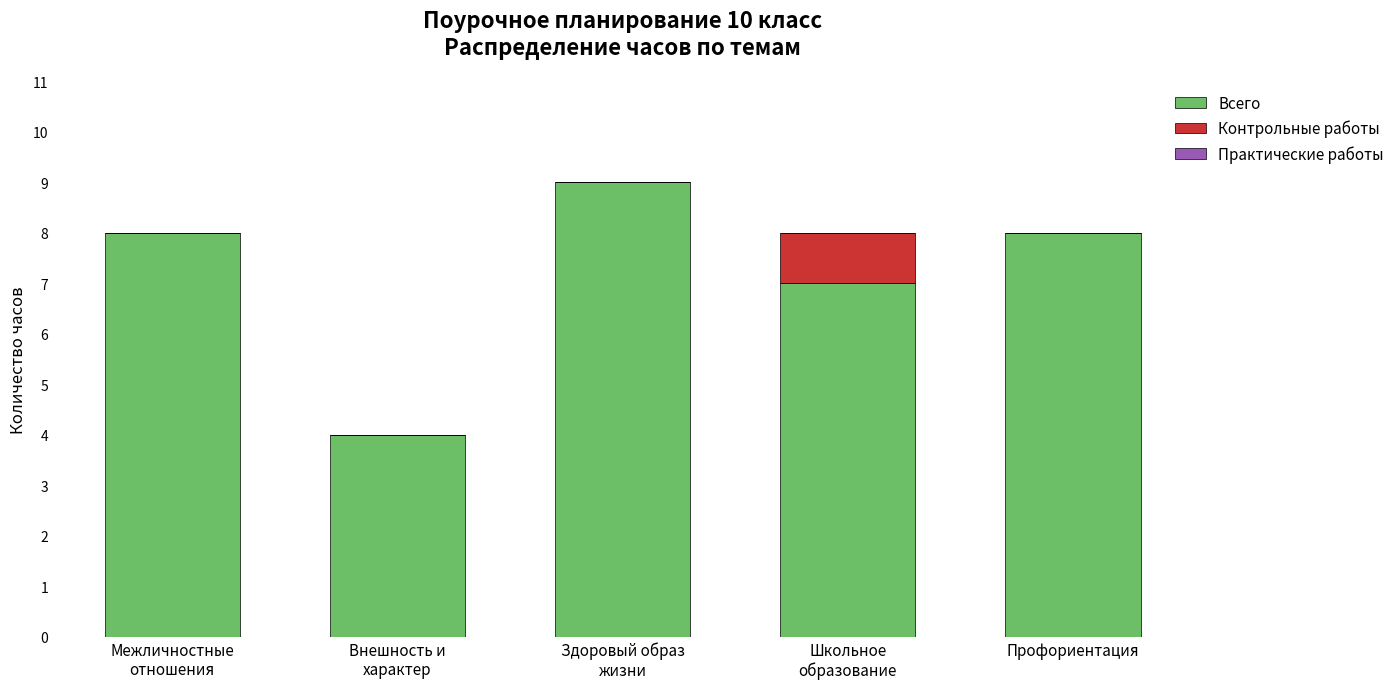

Count the number of data series in this chart.

2